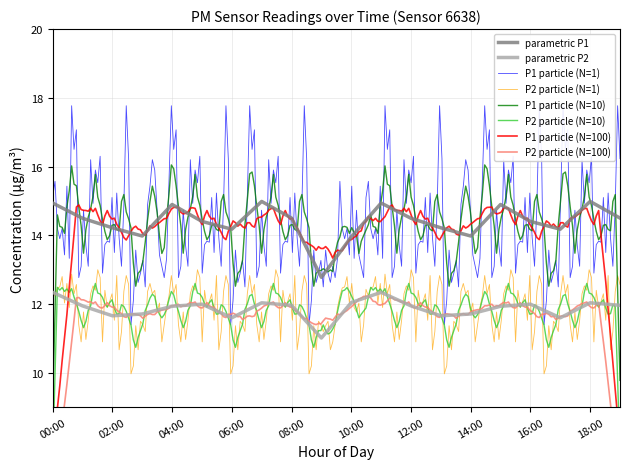

True or false: parametric P1 and parametric P2 intersect in this chart.

False